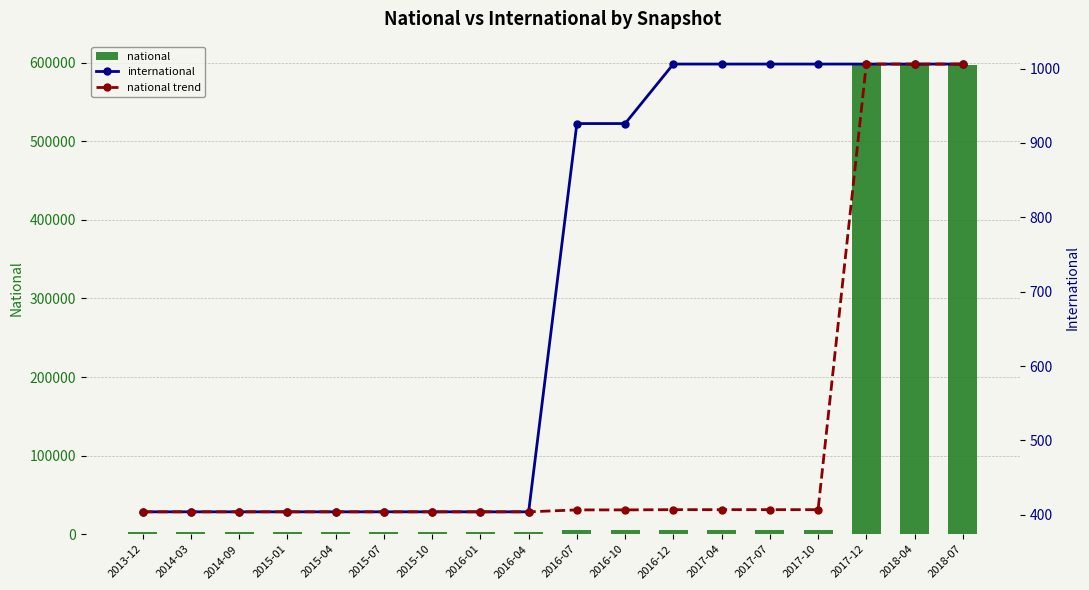

Between 2016-04 and 2016-07, which series saw the biggest shift?

national